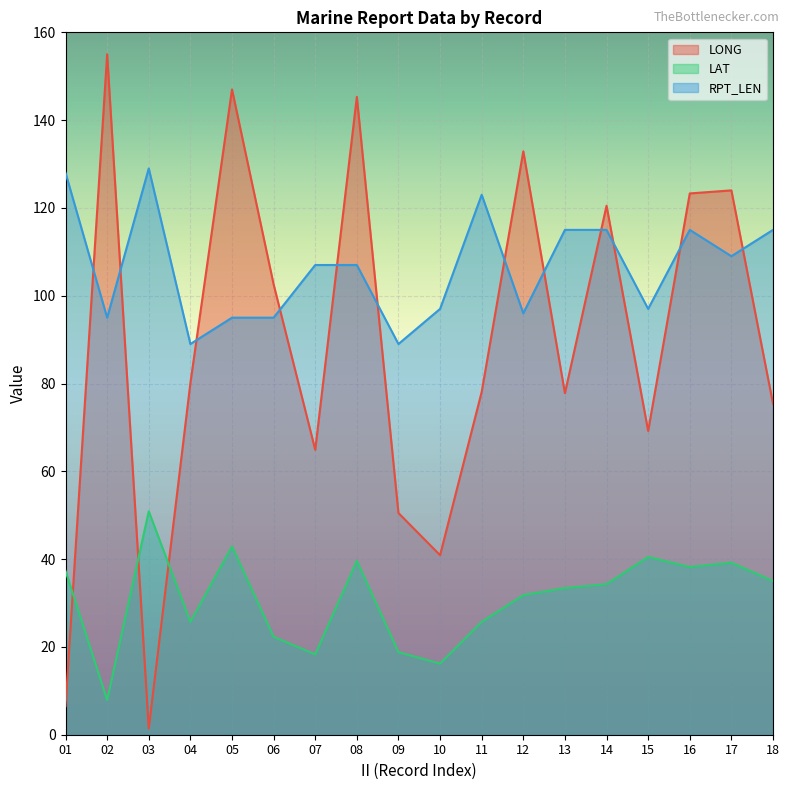

What is the total value across all series at 09?

158.3